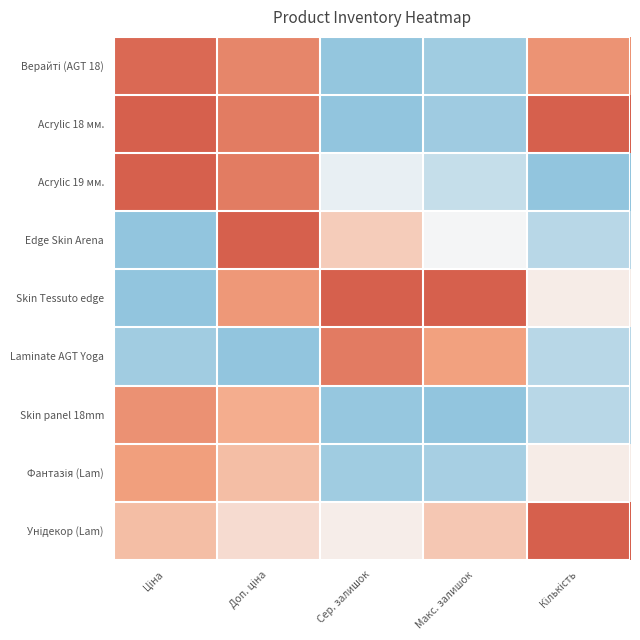

What is the spread (max minus min) of values at Сер. залишок?

1.0